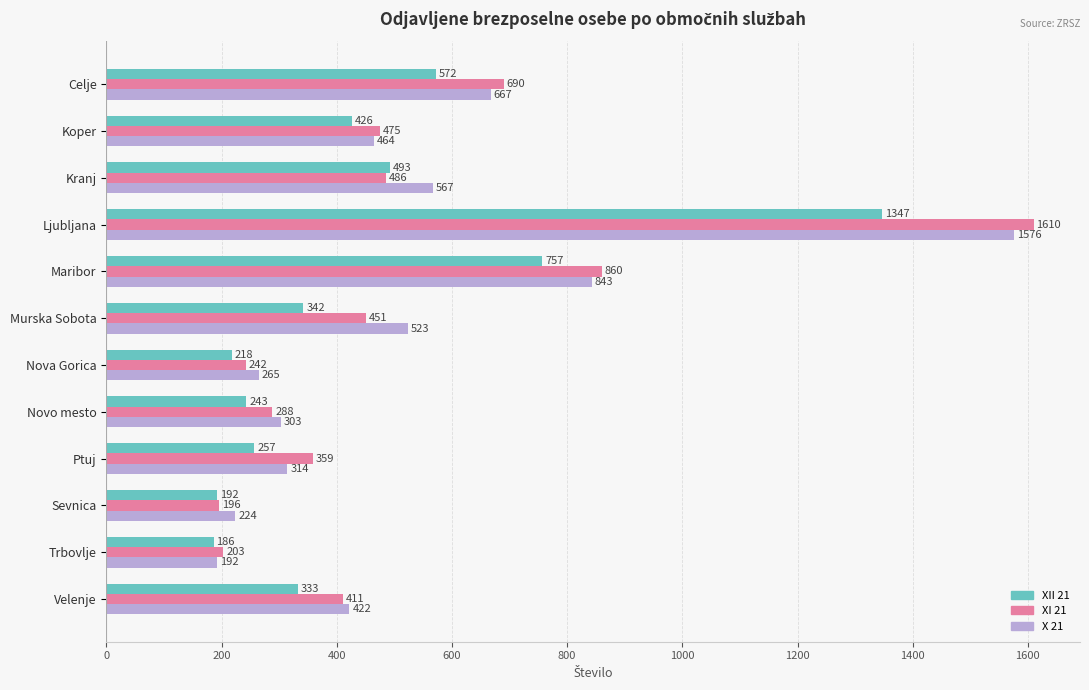

Rank the series by their maximum value, from lowest to highest.

XII 21, X 21, XI 21